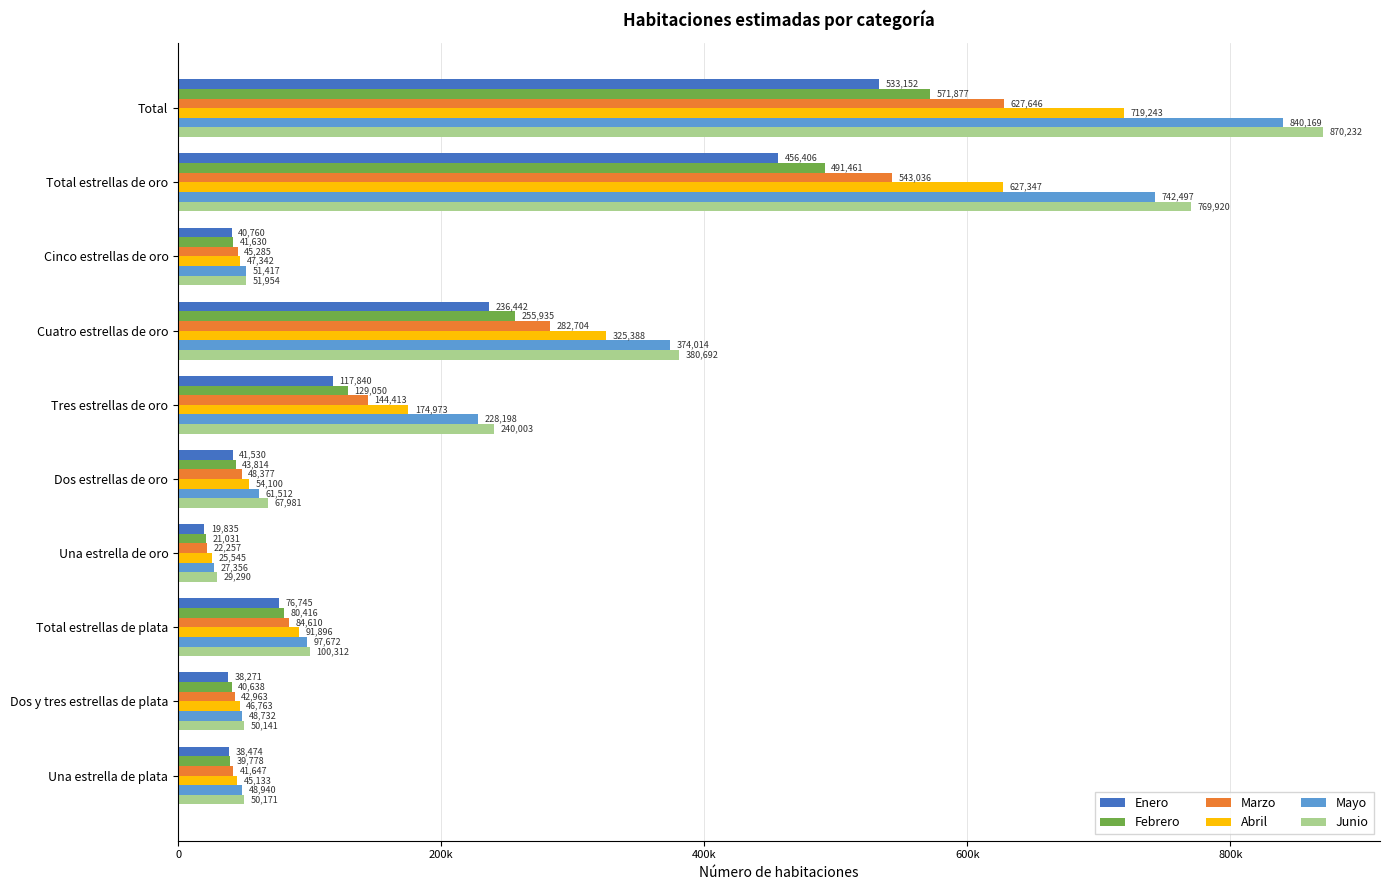

What are all the series names shown in the legend?

Enero, Febrero, Marzo, Abril, Mayo, Junio